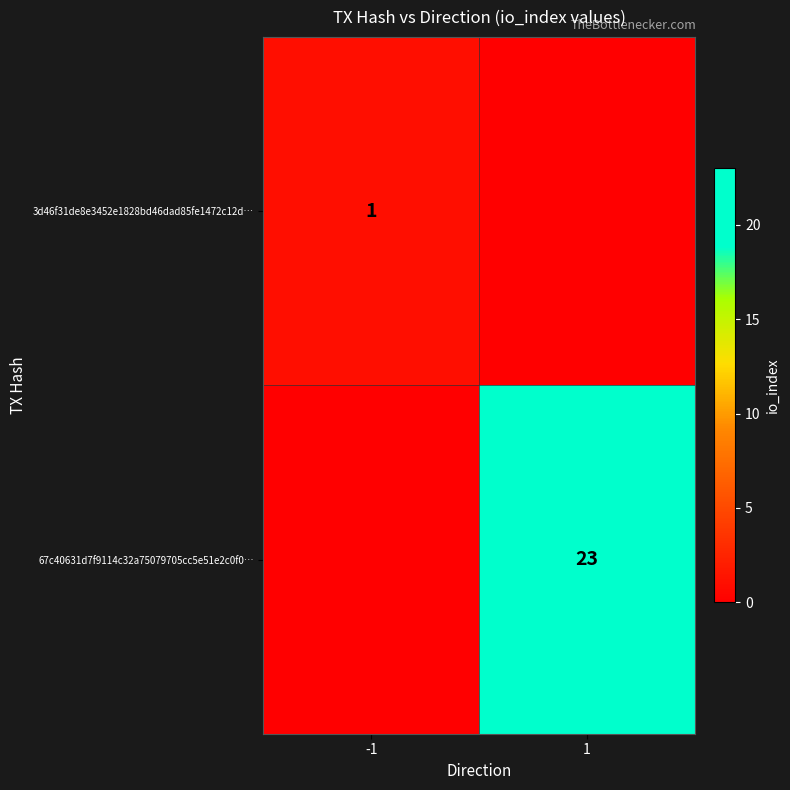

Is the value of 67c40631d7f9114c32a75079705cc5e51e2c0f0… at 1 greater than the value of 3d46f31de8e3452e1828bd46dad85fe1472c12d… at -1?

Yes